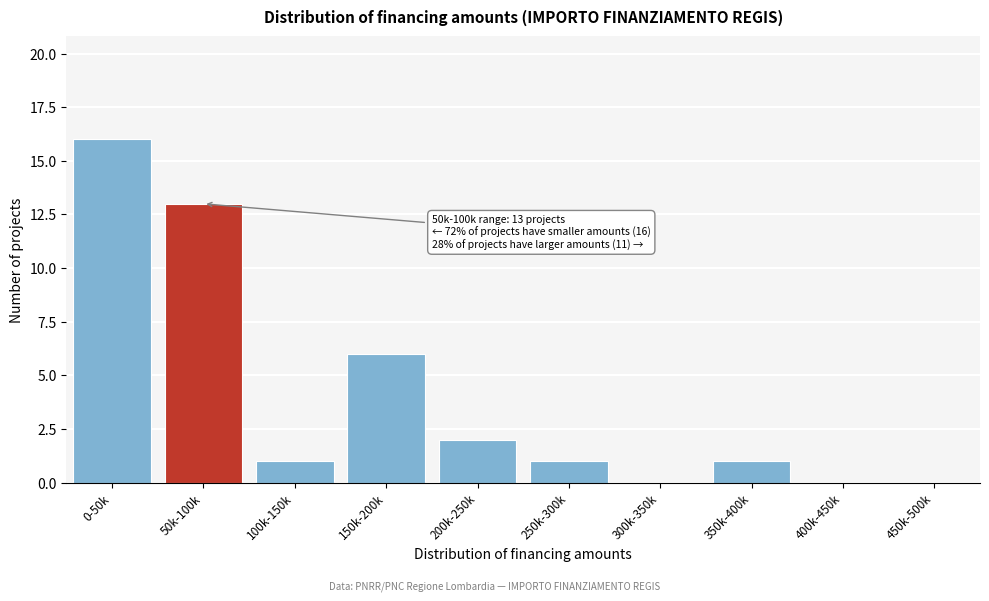

Reading left to right, list all the values displayed in this chart.

0-50k=16	50k-100k=13	100k-150k=1	150k-200k=6	200k-250k=2	250k-300k=1	300k-350k=0	350k-400k=1	400k-450k=0	450k-500k=0